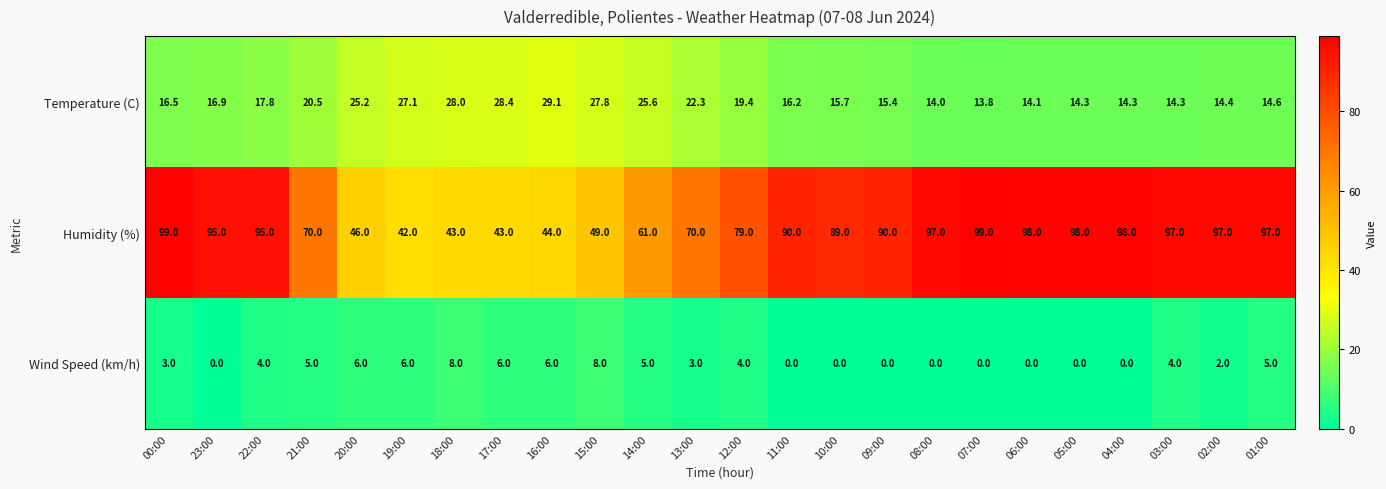

Which series changed the most between 06:00 and 03:00?

Wind Speed (km/h)